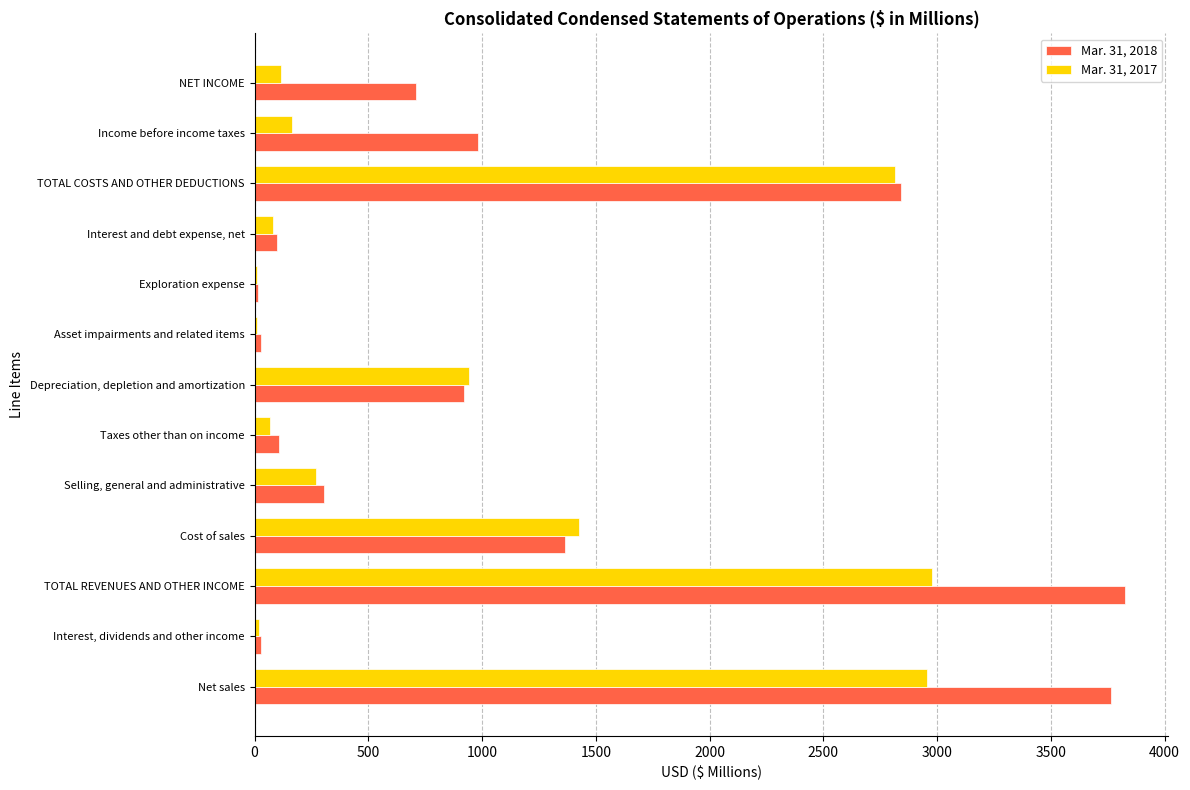

What is the maximum value shown in the chart?

3825